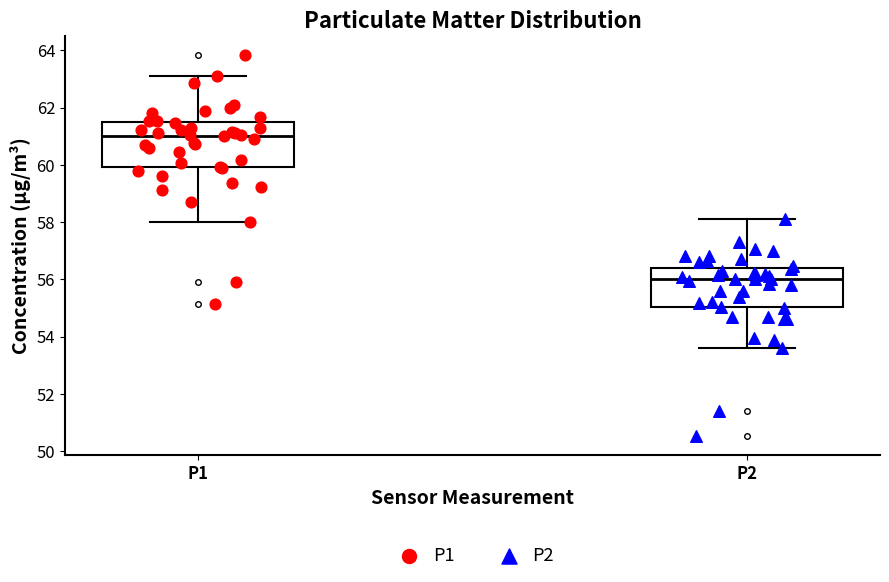

Reading left to right, read every box against the y-axis: the position of its median line, the range the box covers, and the ends of its whiskers. The values are not printed on the chart, so give them approximately, as read against the axis.

P1: median 61.0, box 60.0 to 61.4, whiskers 58.0 to 63.2
P2: median 56.0, box 55.0 to 56.4, whiskers 53.6 to 58.2